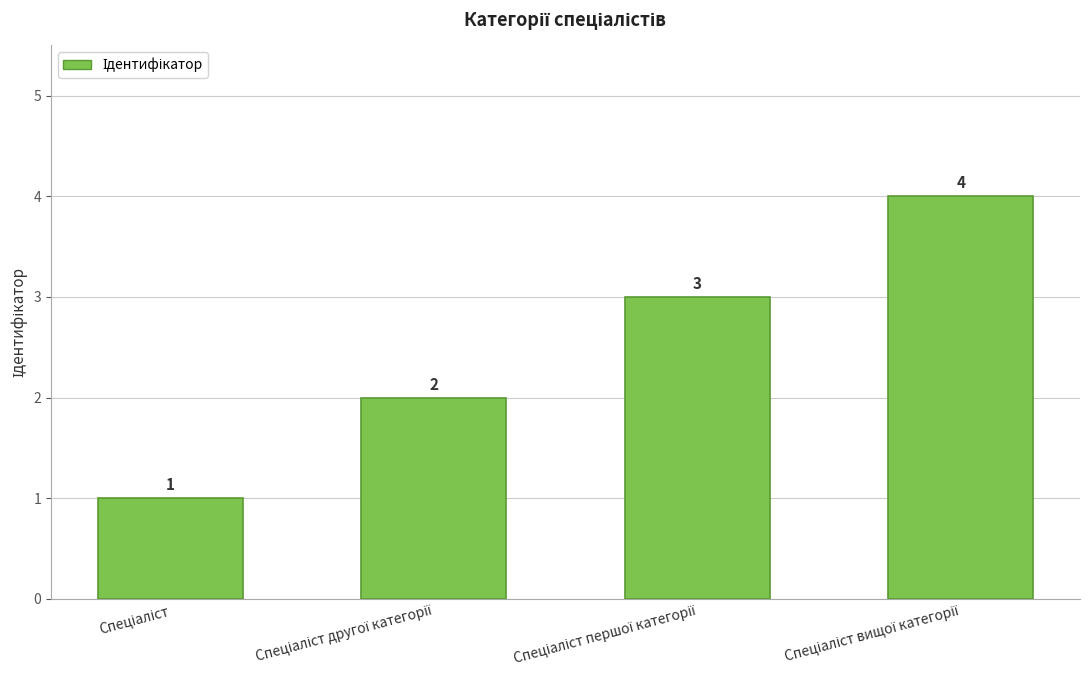

How many values are below 3?

2